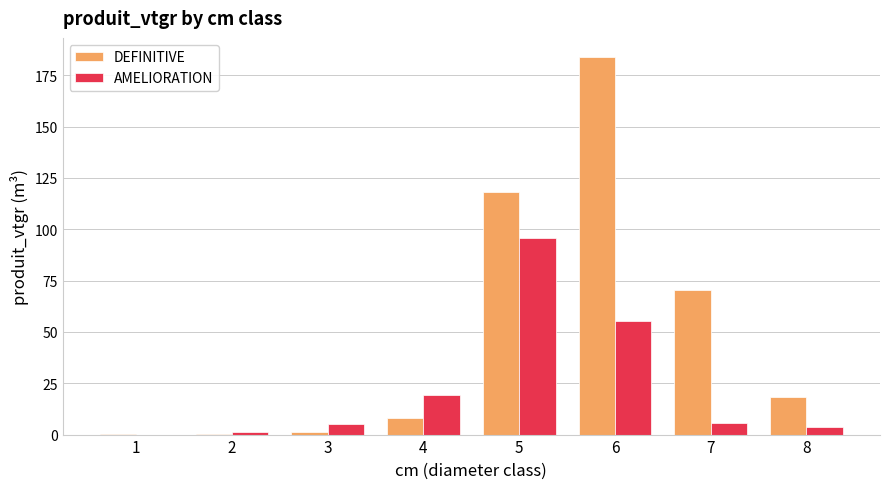

How many series are shown in this chart?

2